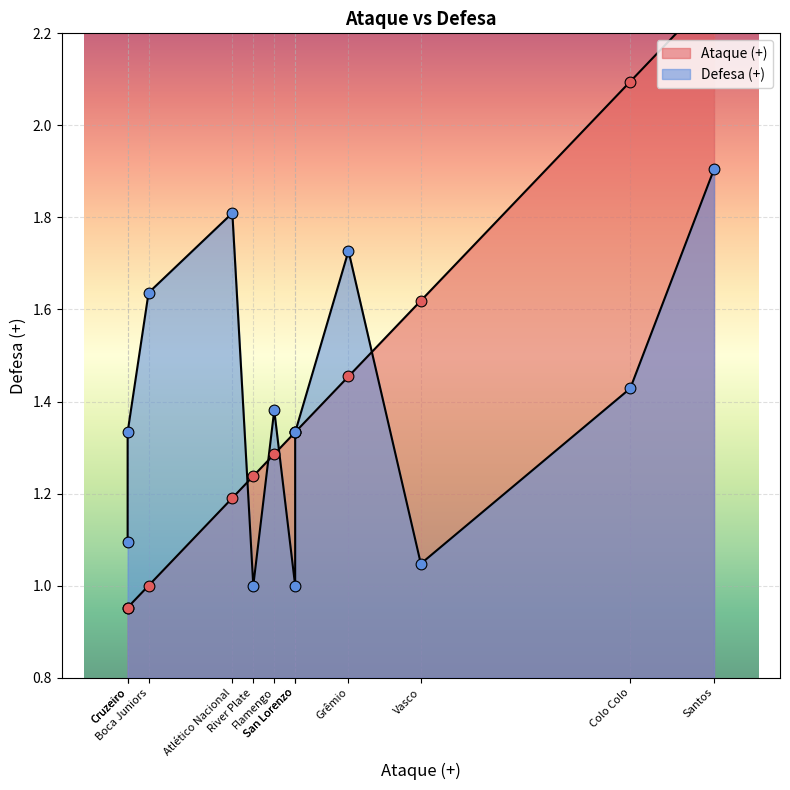

Which series has the largest Y range (max minus min)?

Ataque (+)